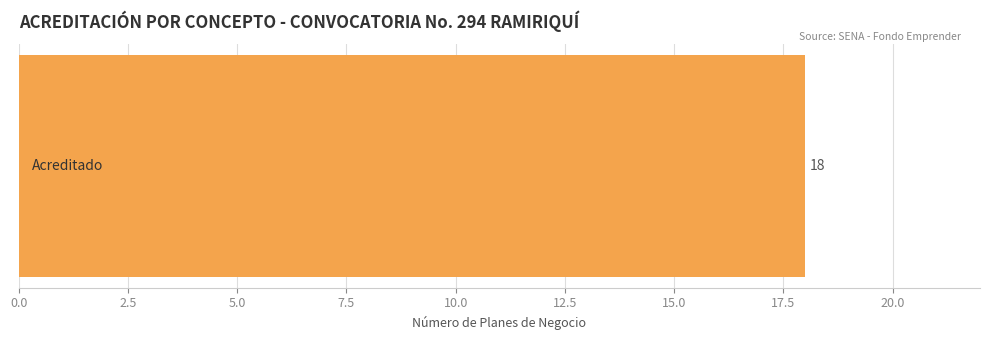

The value at 105522 is 6. True or false?

False